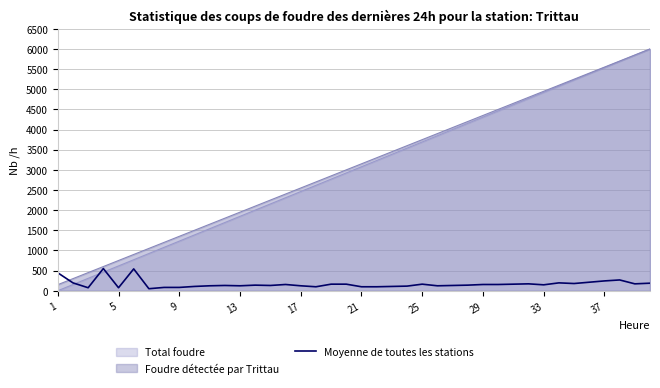

What is the greatest value displayed?

6000.0